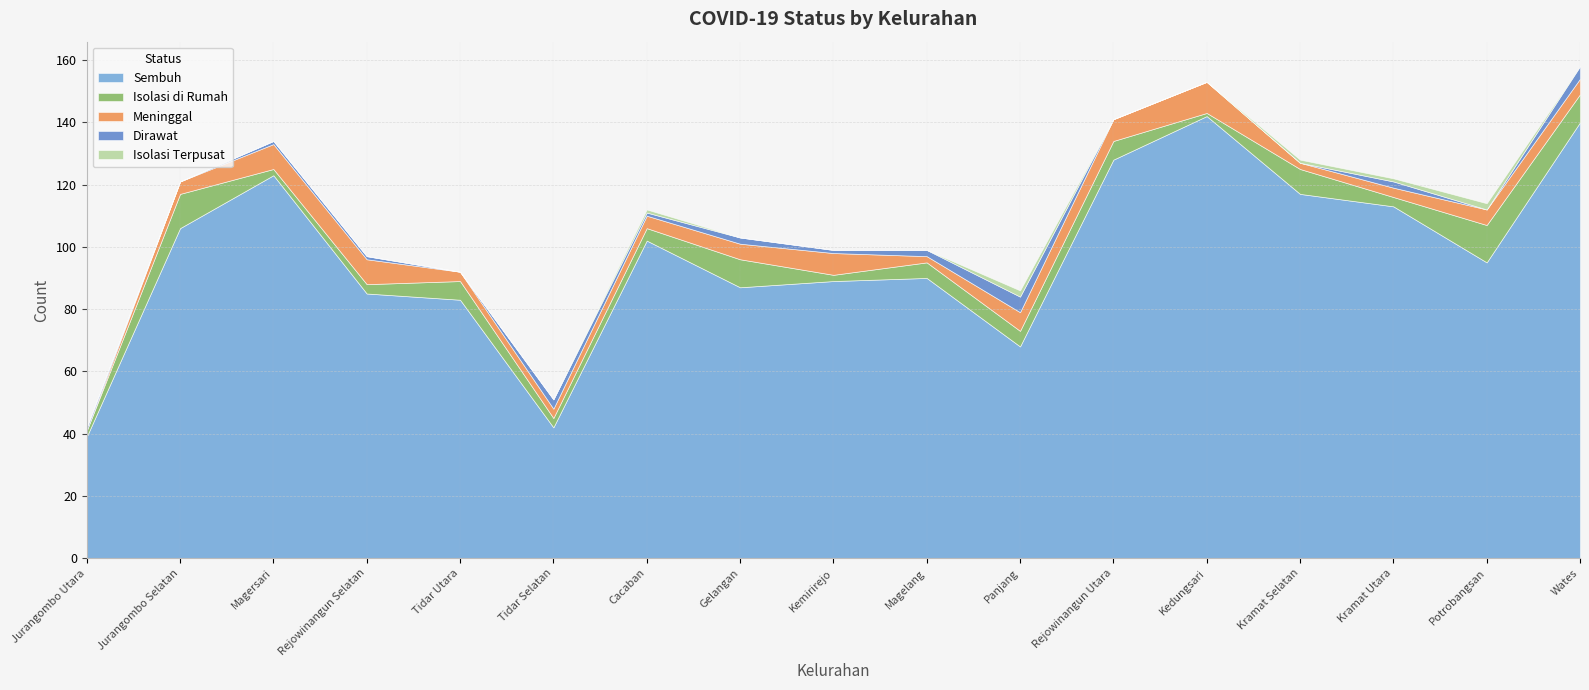

Does the chart have visible grid lines?

Yes